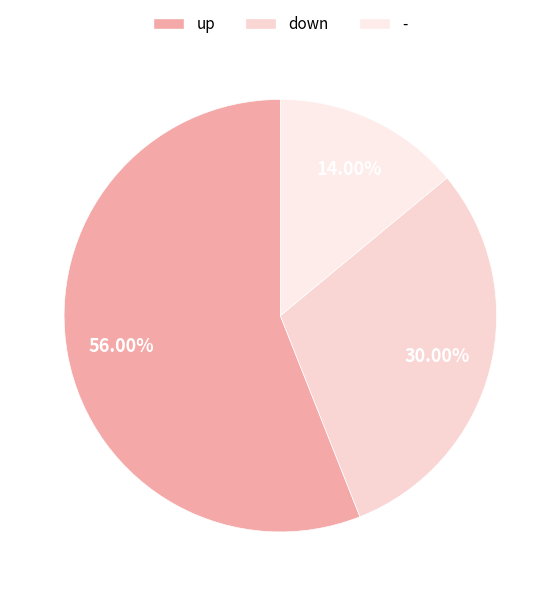

Do up and - together represent more than half of the pie?

Yes